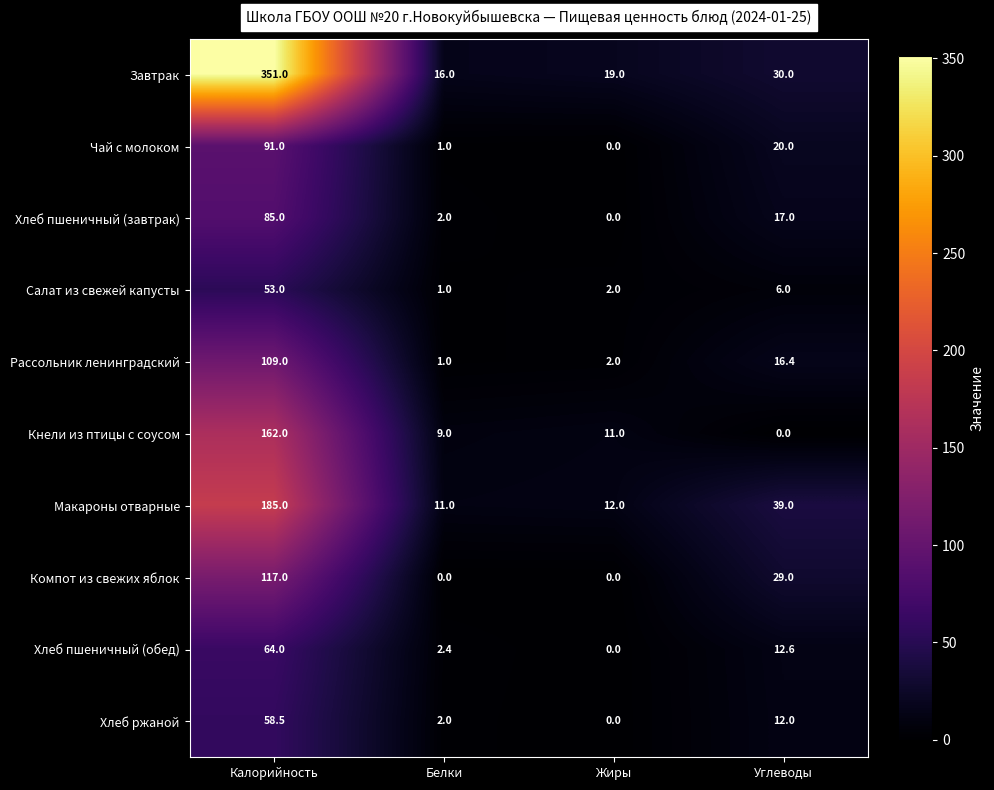

What is the average value of the Рассольник ленинградский series?

32.1